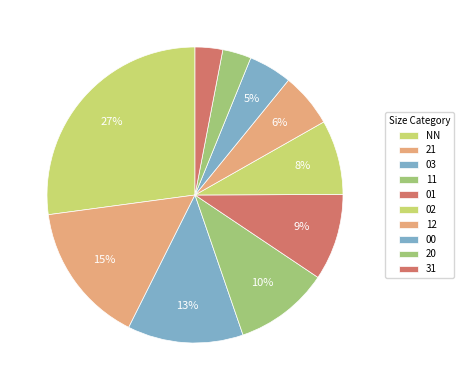

Is it true that 01 is 9% of the pie?

True